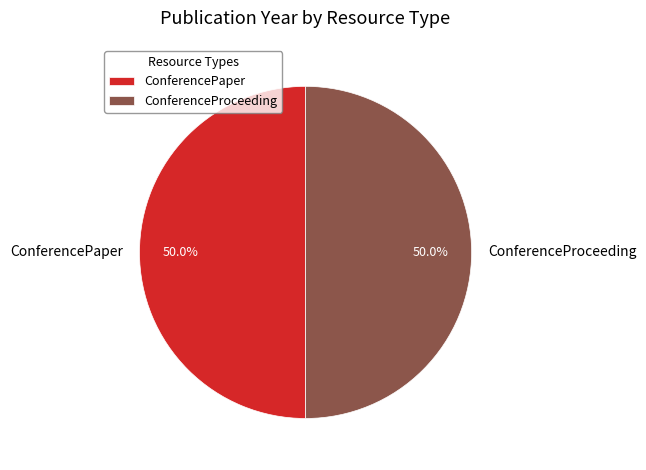

Count the number of slices in the pie.

2